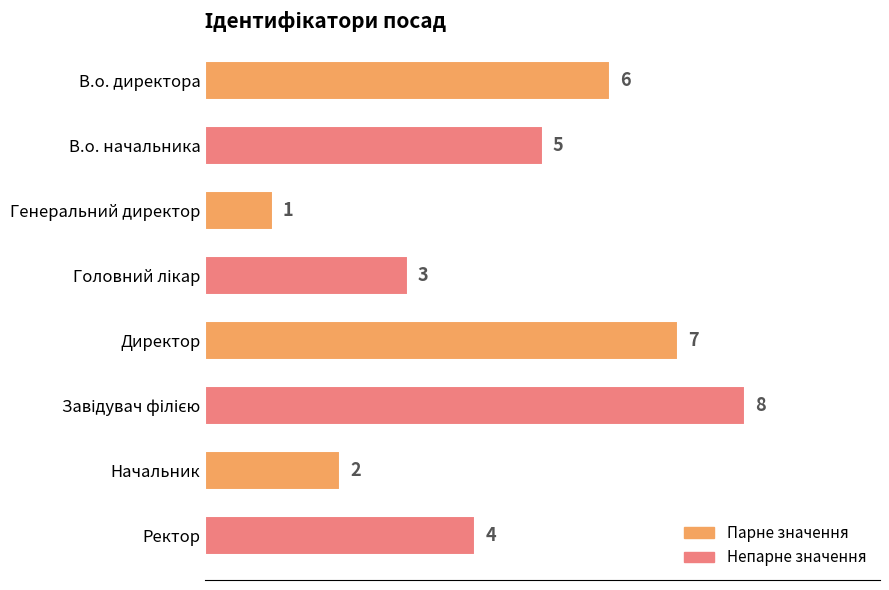

What is the change in value from В.о. начальника to Директор?

+2